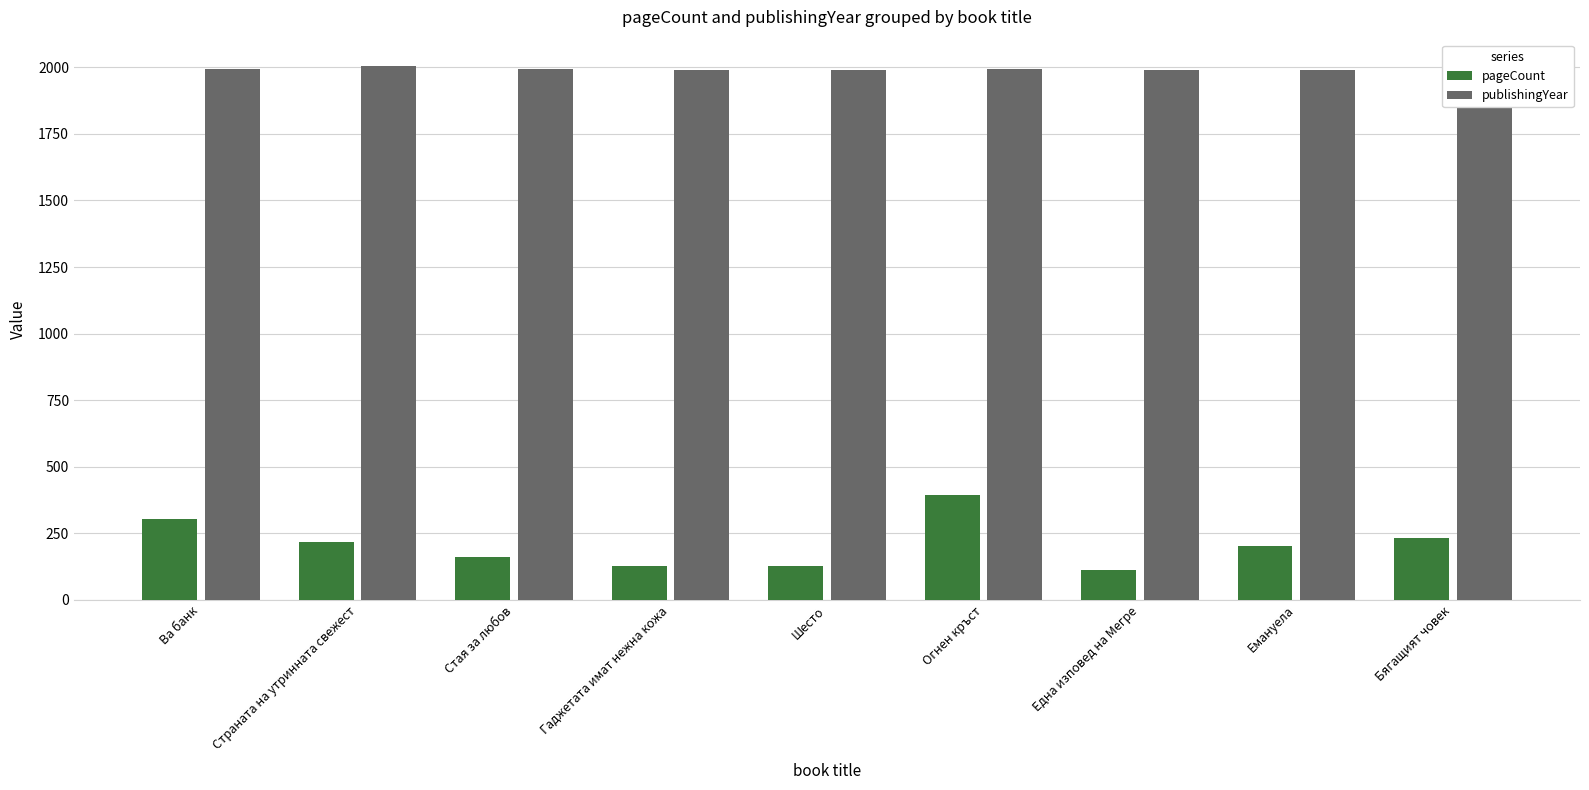

List the series in order of their overall mean, highest first.

publishingYear, pageCount